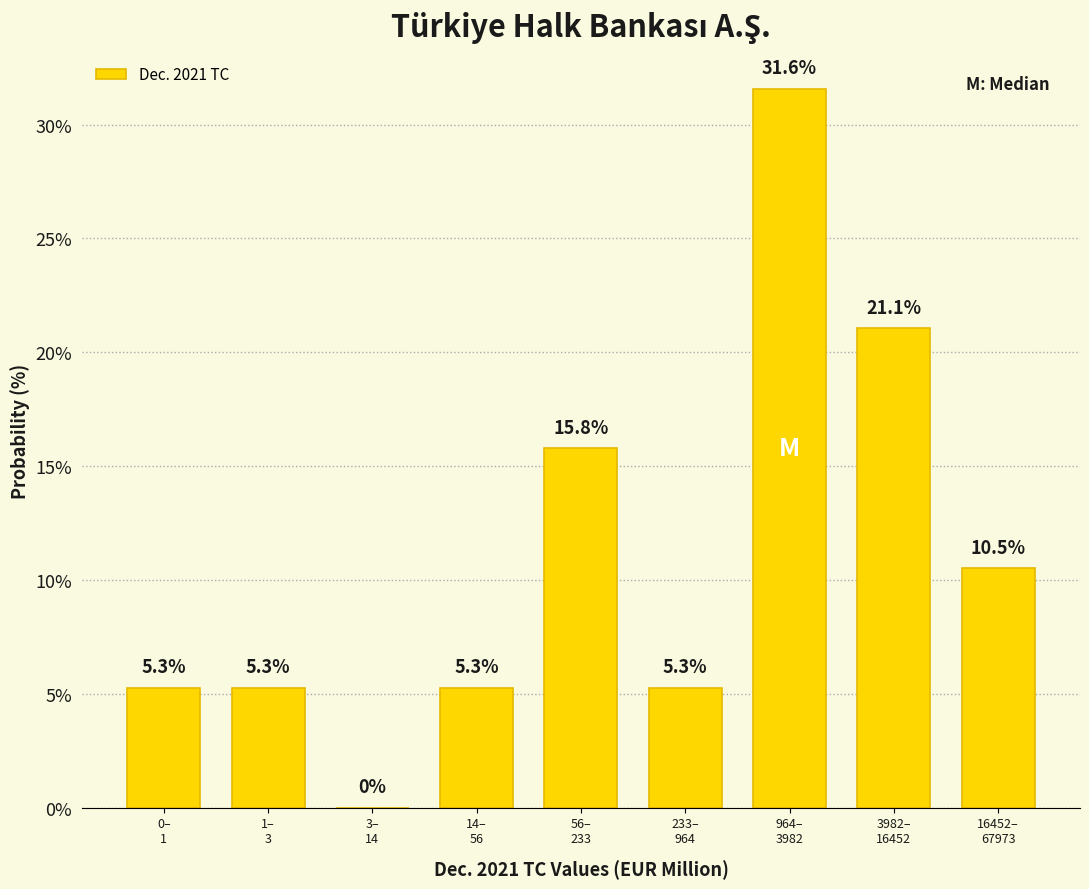

What is the greatest value displayed?

31.6